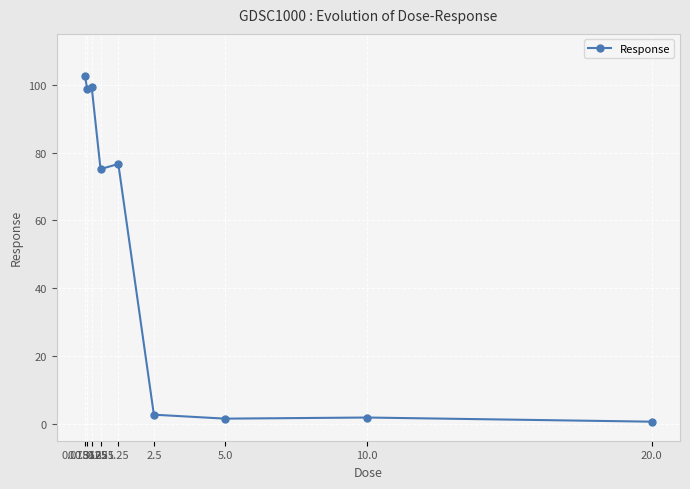

What is the change in value from 0.078125 to 10.0?

-100.7